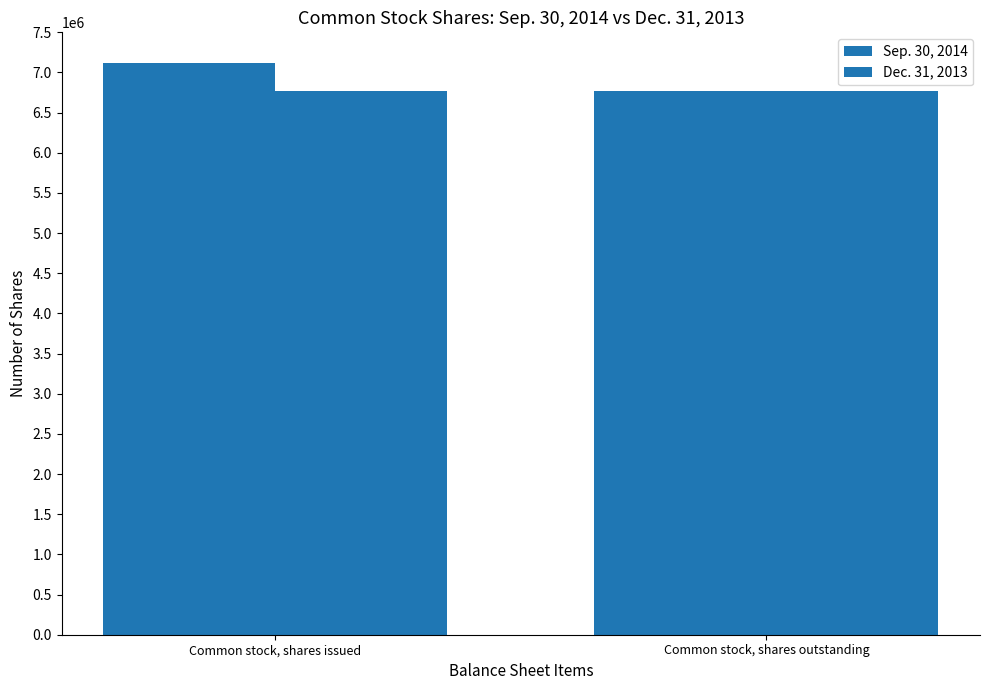

What is the approximate value of Dec. 31, 2013 at Common stock, shares issued?

6765930